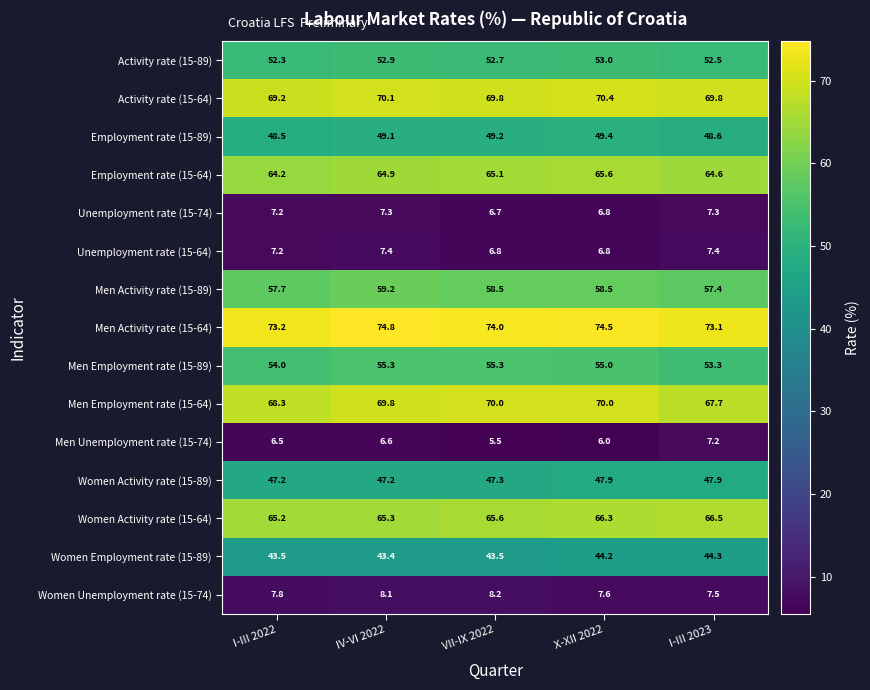

What is the approximate value of Women Unemployment rate (15-74) at I-III 2023?

7.5